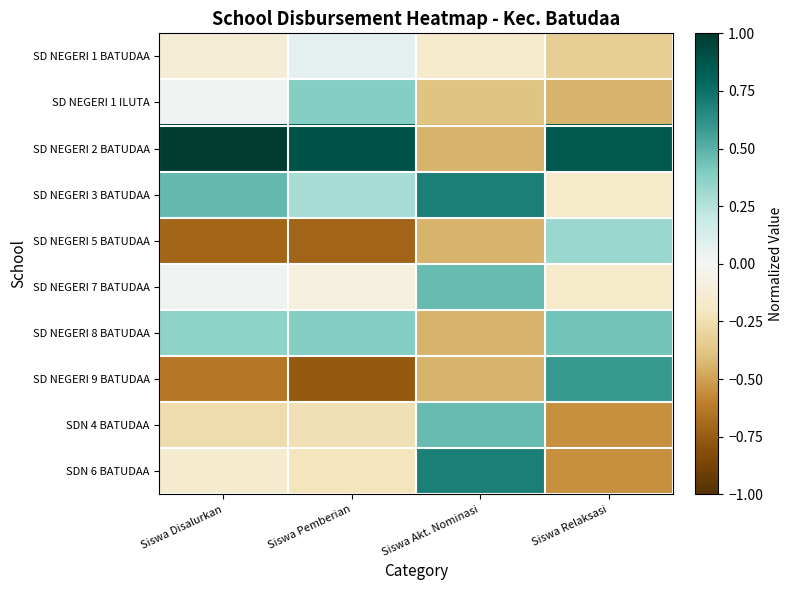

What is the spread (max minus min) of values at Siswa Relaksasi?

1.4